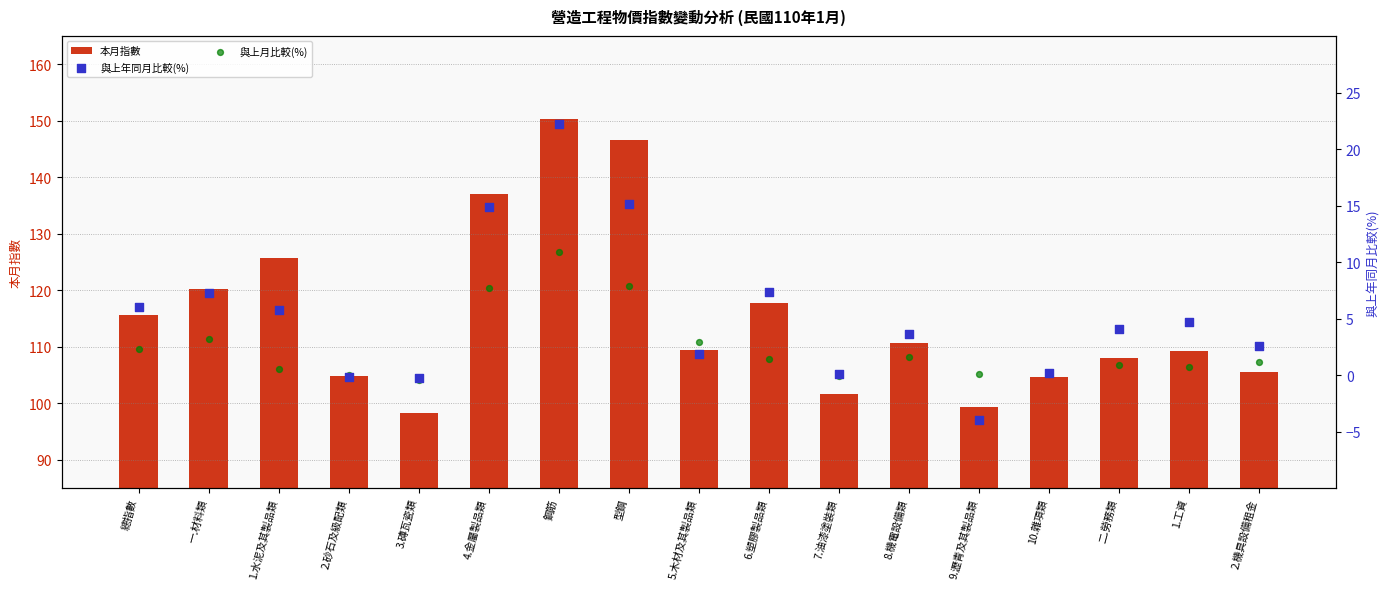

Which series reaches the maximum Y coordinate?

本月指數